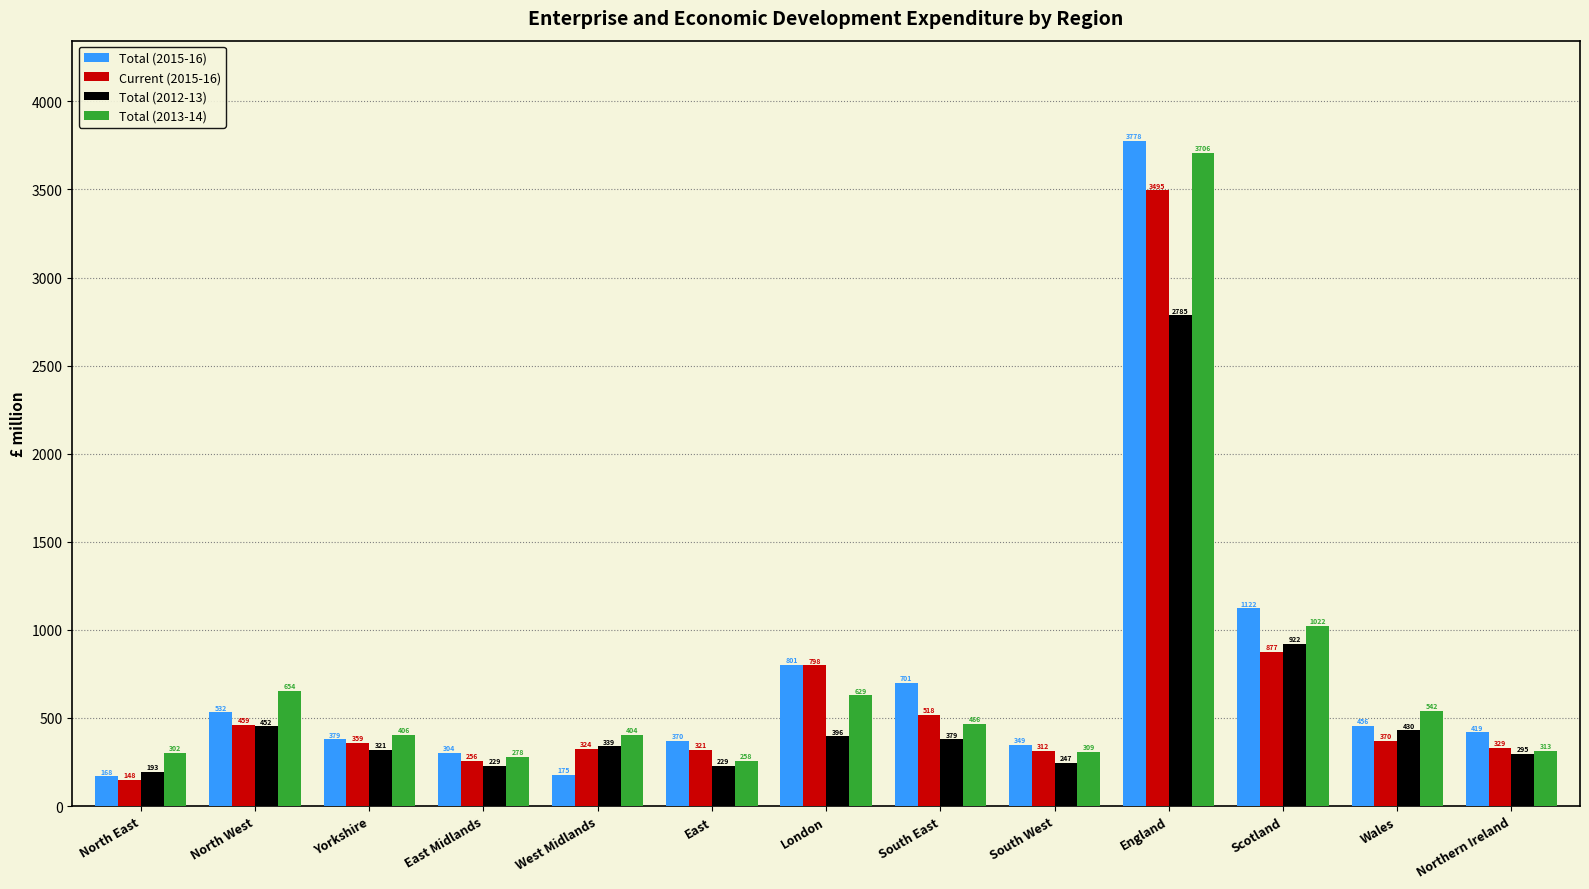

What is the label of the 9th bar from the right?

West Midlands